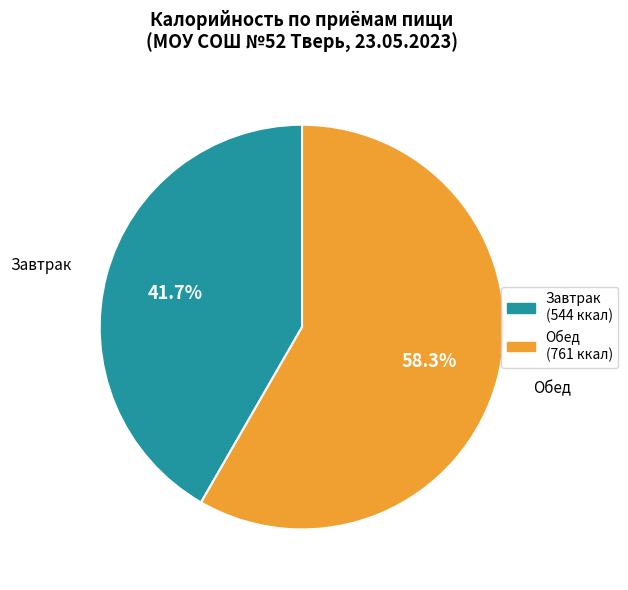

Is it true that Обед is 58% of the pie?

True